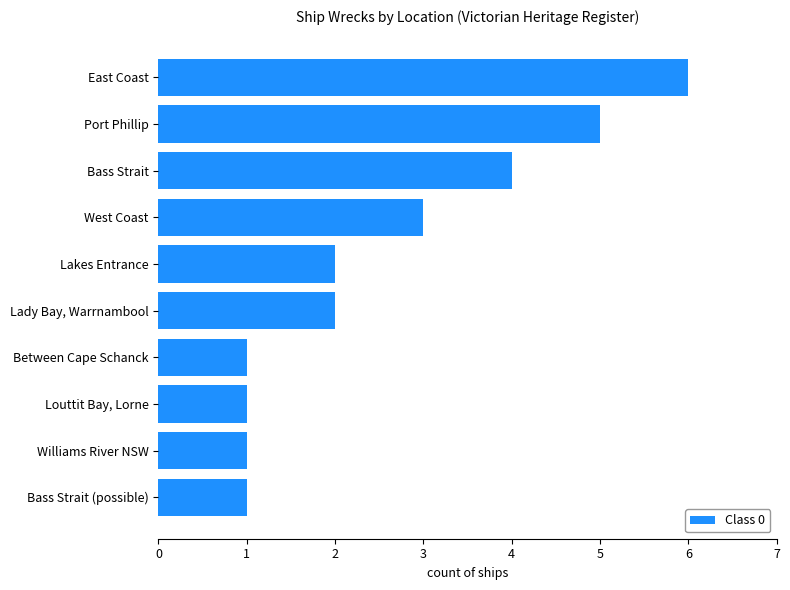

How many data points does each series have?

10